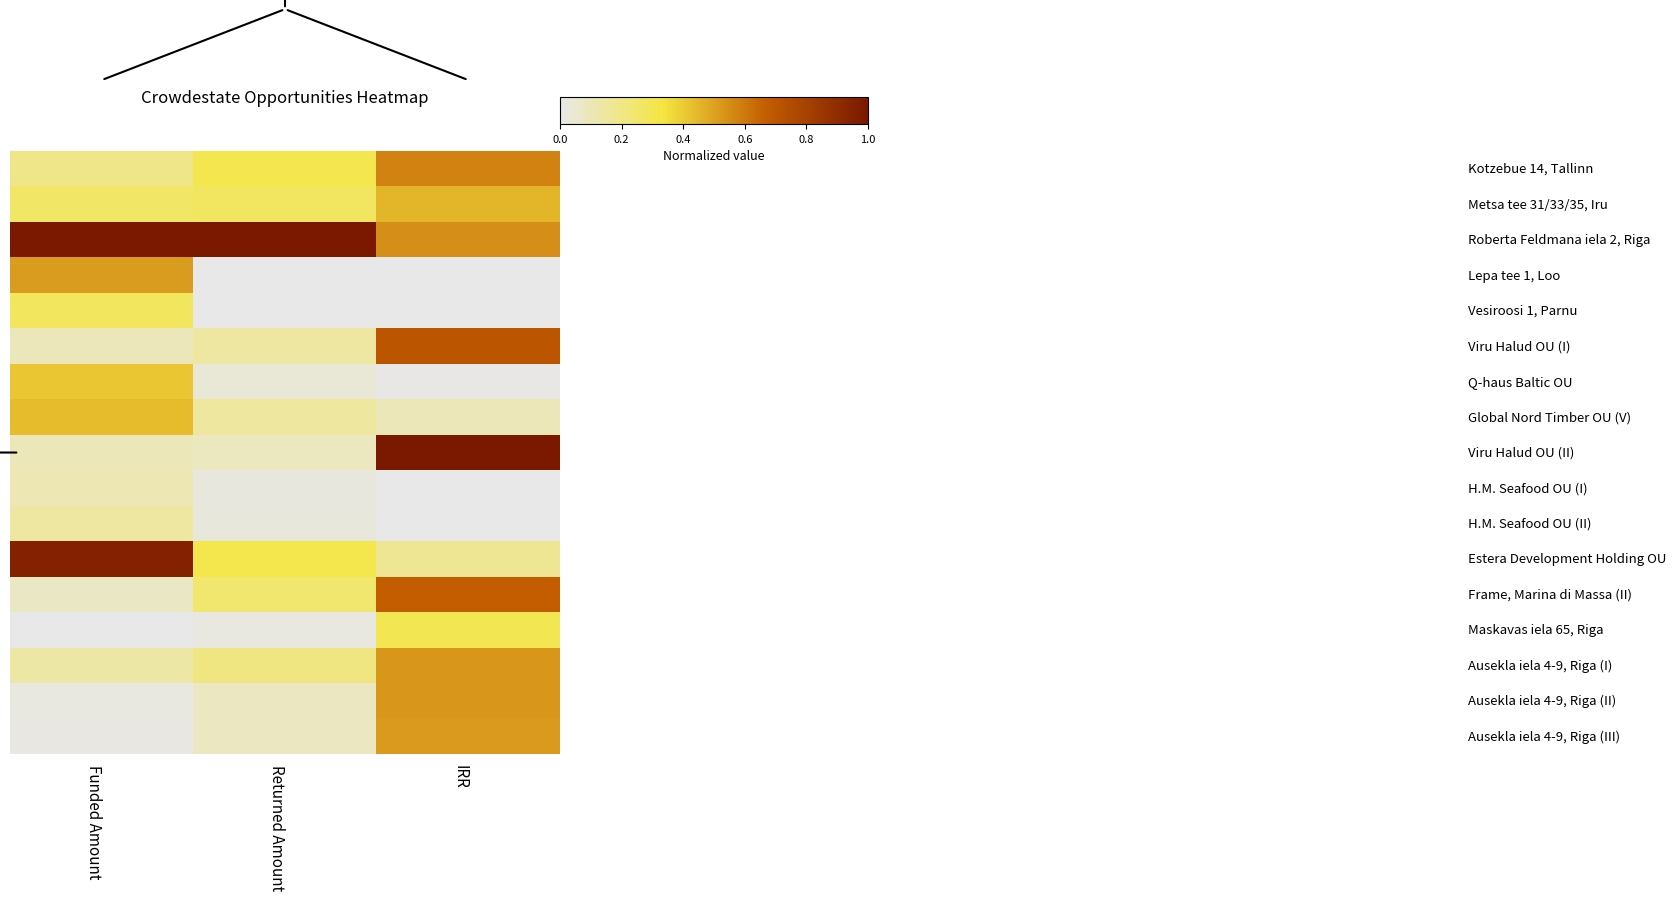

At which category is the sum across all series the highest?

IRR